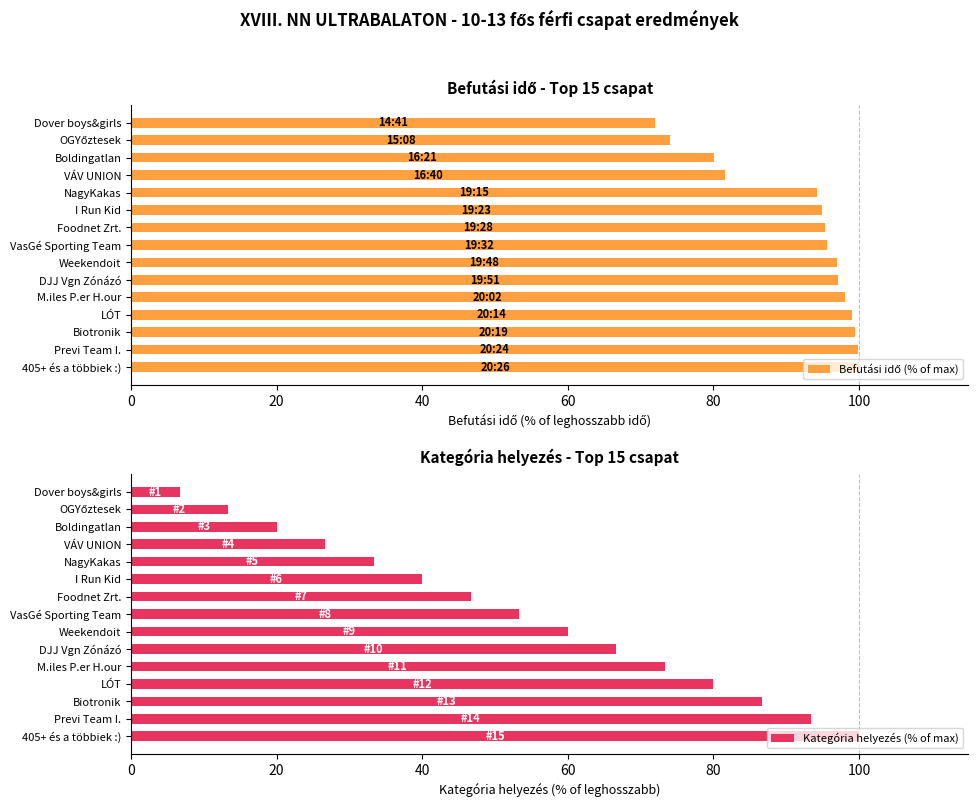

How many data points in Befutási idő (% of max) are less than 95?

6